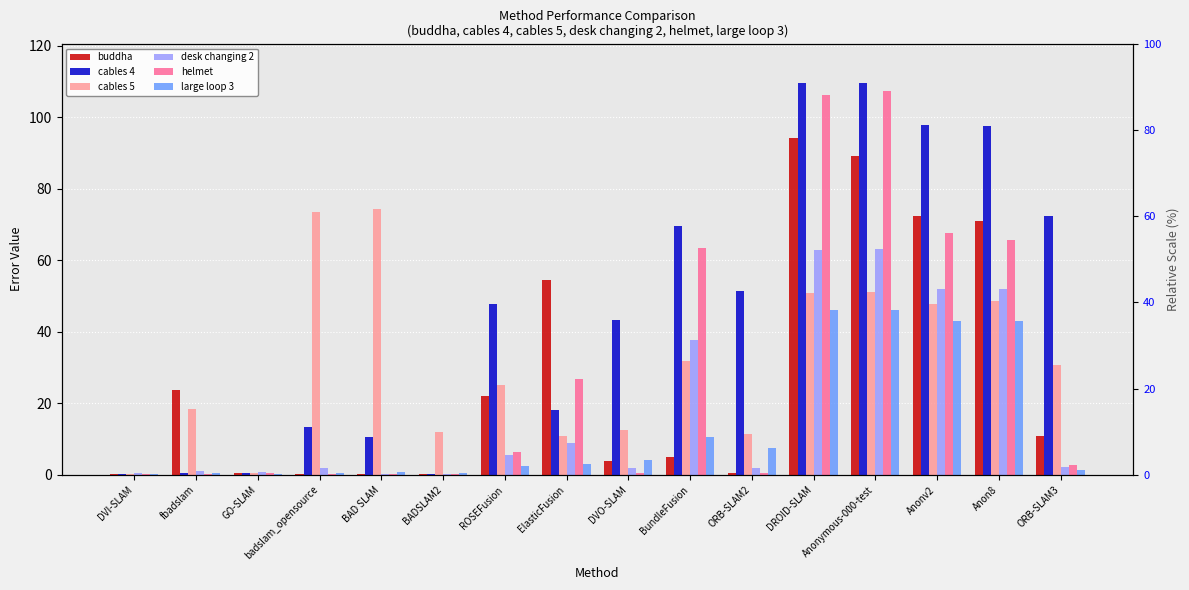

What is the sum of the buddha values at DVO-SLAM and badslam_opensource?

4.0